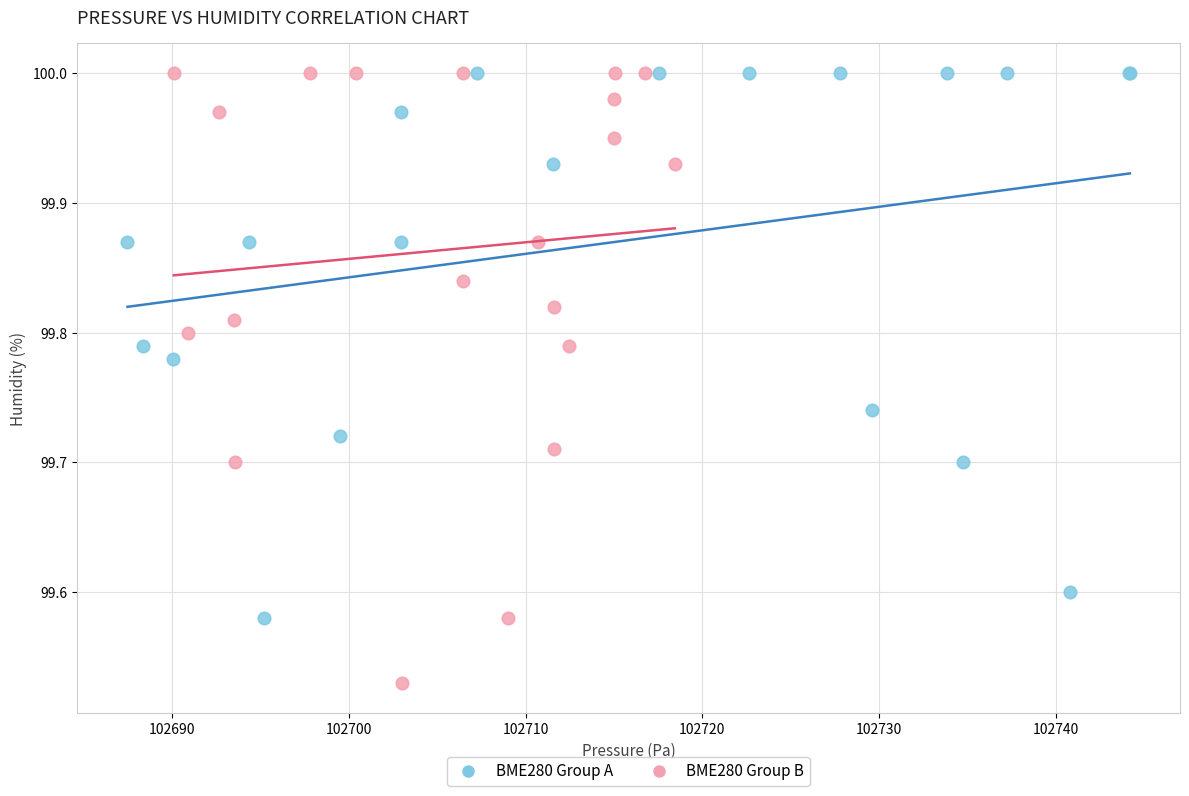

Which series has the widest spread of Y values?

BME280 Group B